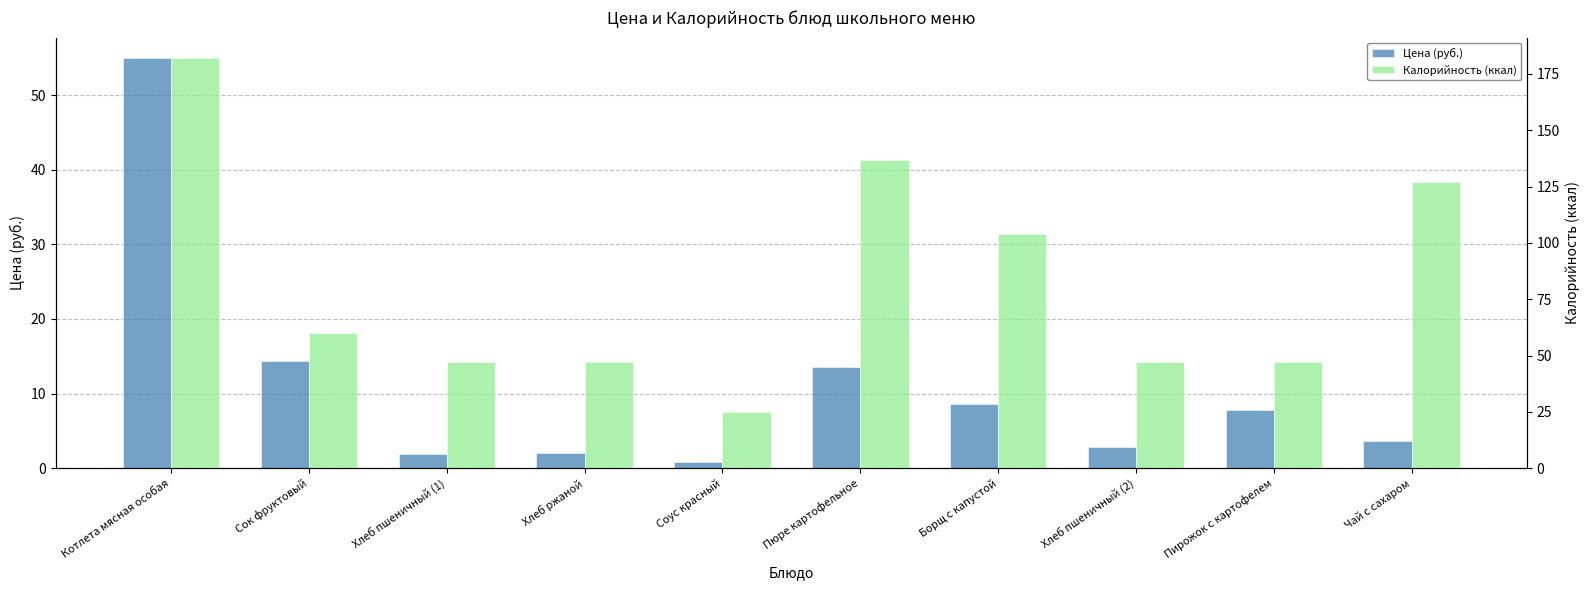

List the labels in order of Цена (руб.) value, largest first.

Котлета мясная особая, Сок фруктовый, Пюре картофельное, Борщ с капустой, Пирожок с картофелем, Чай с сахаром, Хлеб пшеничный (2), Хлеб ржаной, Хлеб пшеничный (1), Соус красный